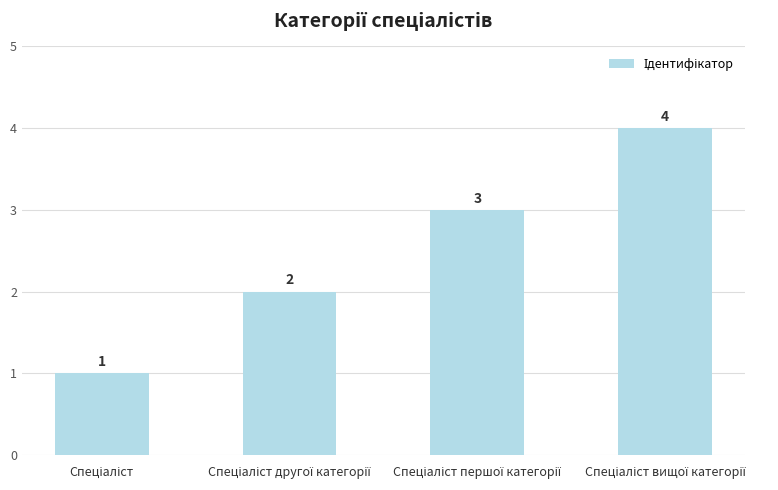

How many bars are there in total?

4